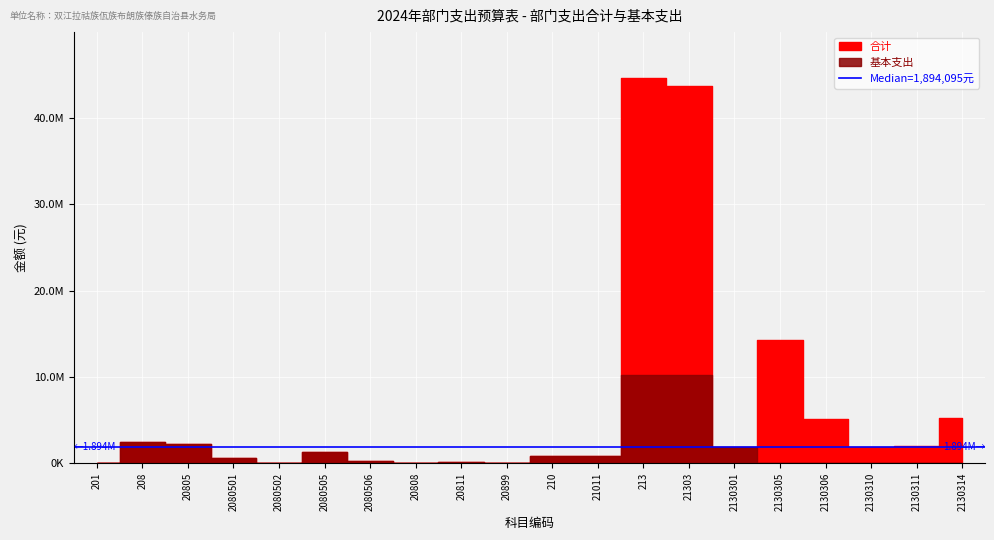

Where is the first local maximum for 基本支出?

208